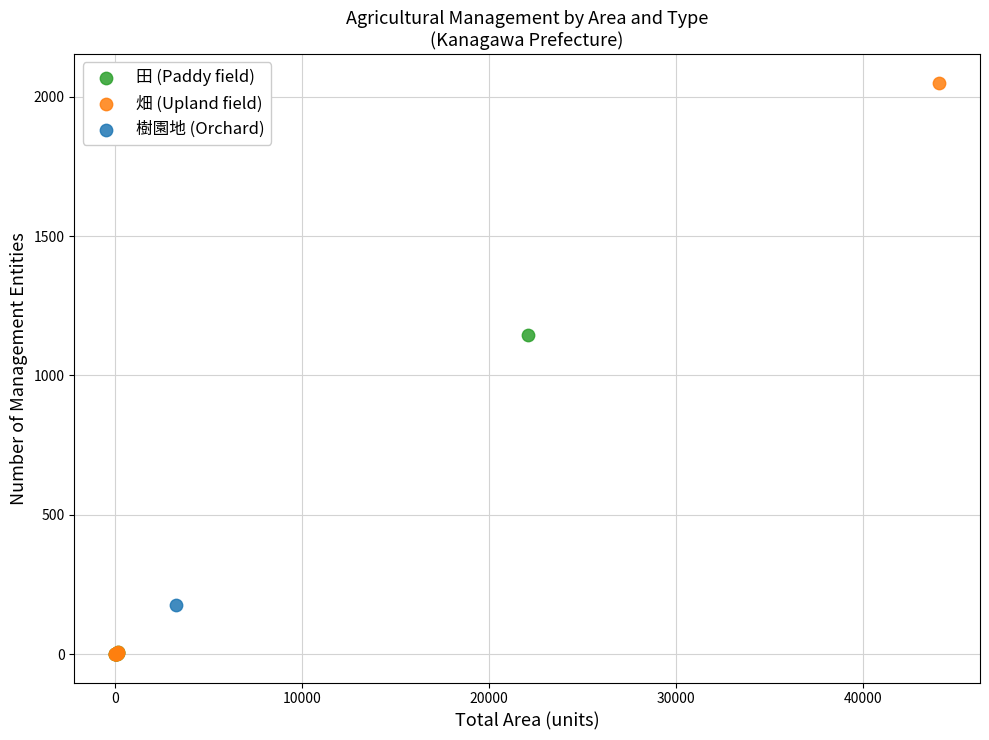

Which series reaches the maximum Y coordinate?

畑 (Upland field)